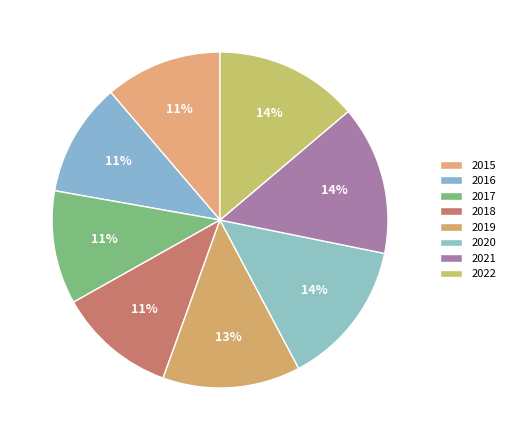

How many segments does this pie chart have?

8